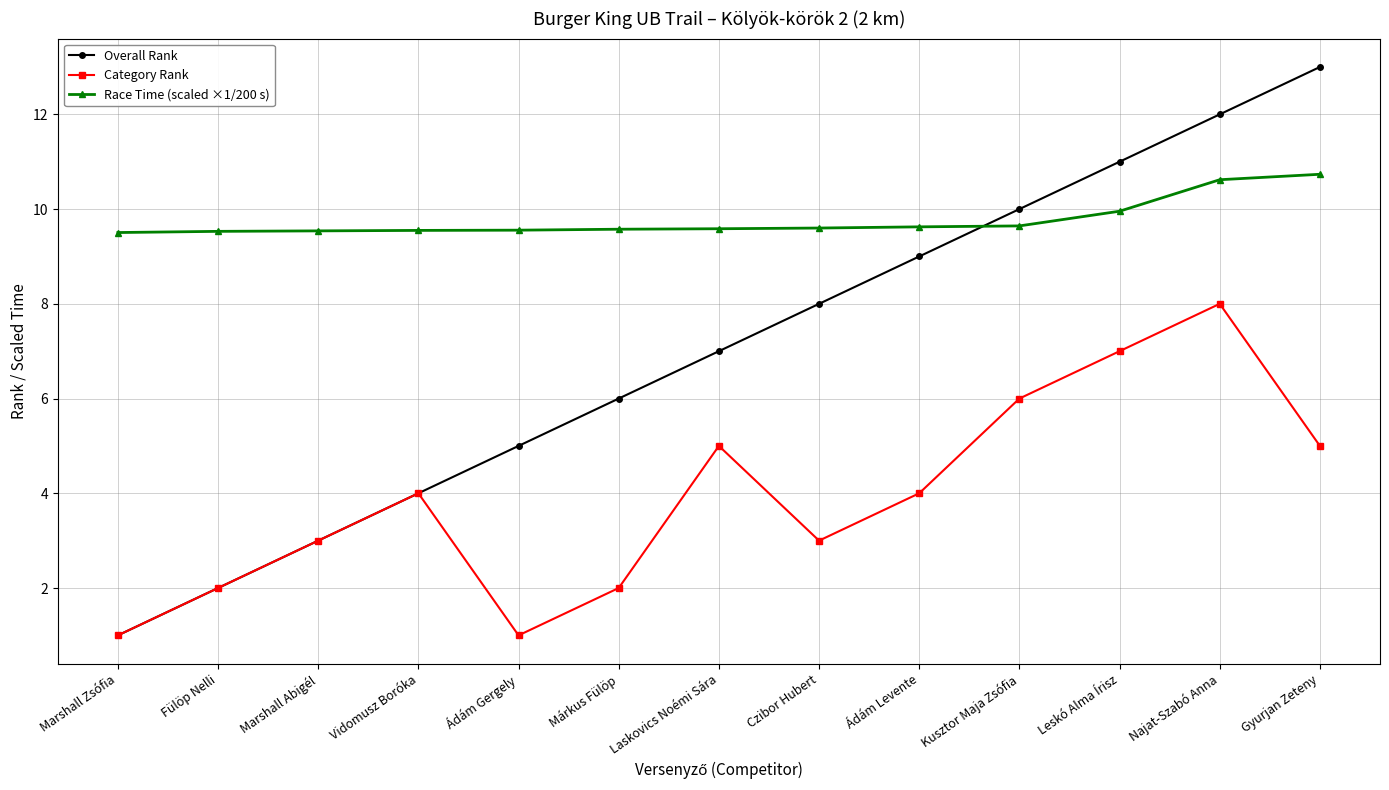

What is the maximum value for Race Time (scaled ×1/200 s)?

10.7